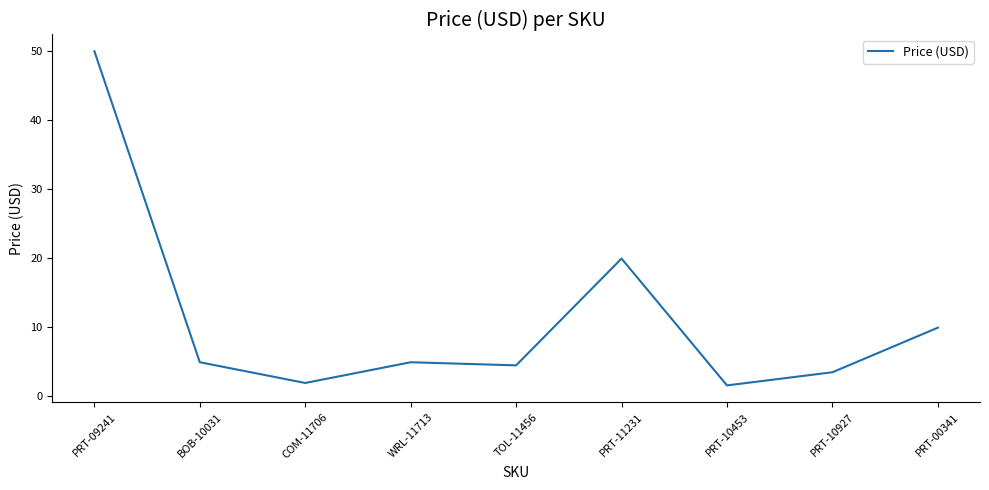

Is it true that the value at PRT-10927 is 3.5?

True